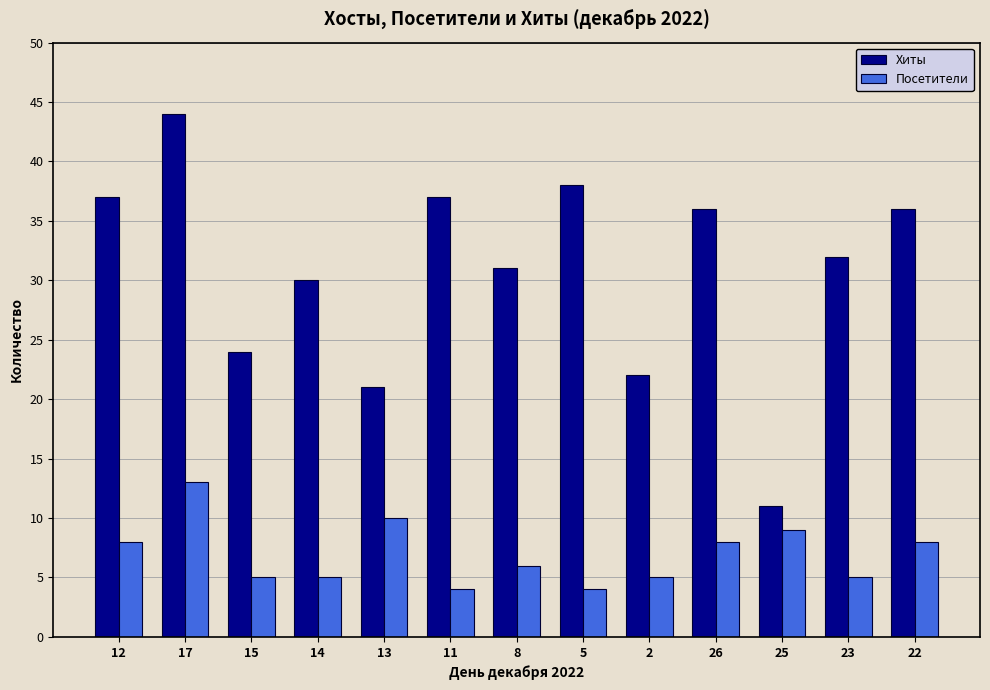

The value of Посетители at 11 is 4. True or false?

True